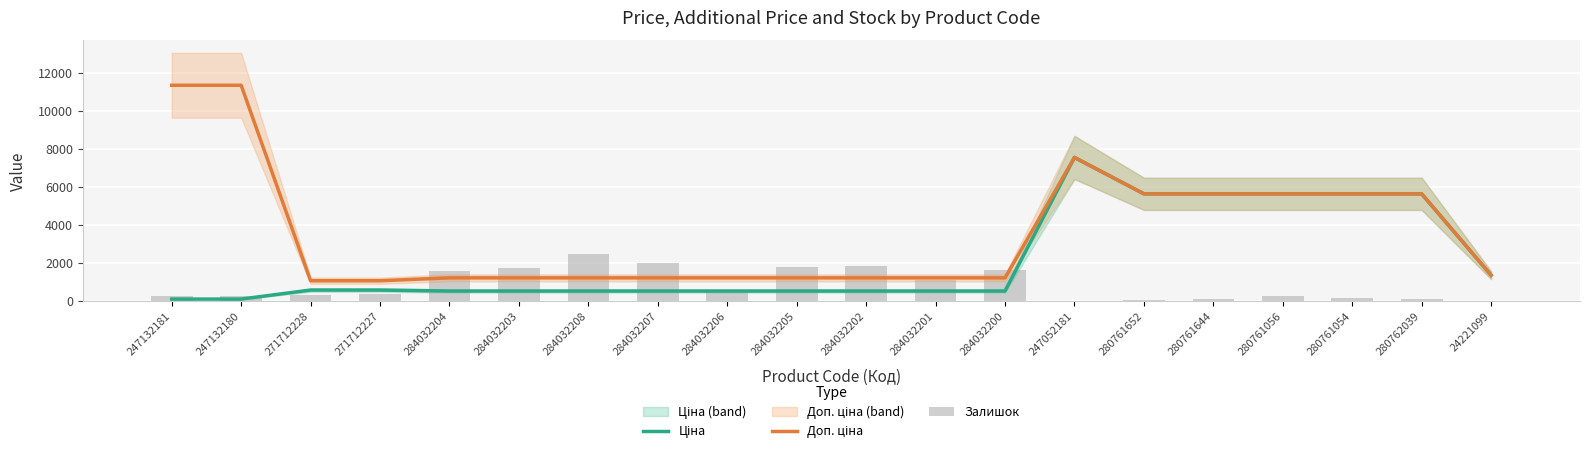

Which series has the widest spread of values?

Доп. ціна